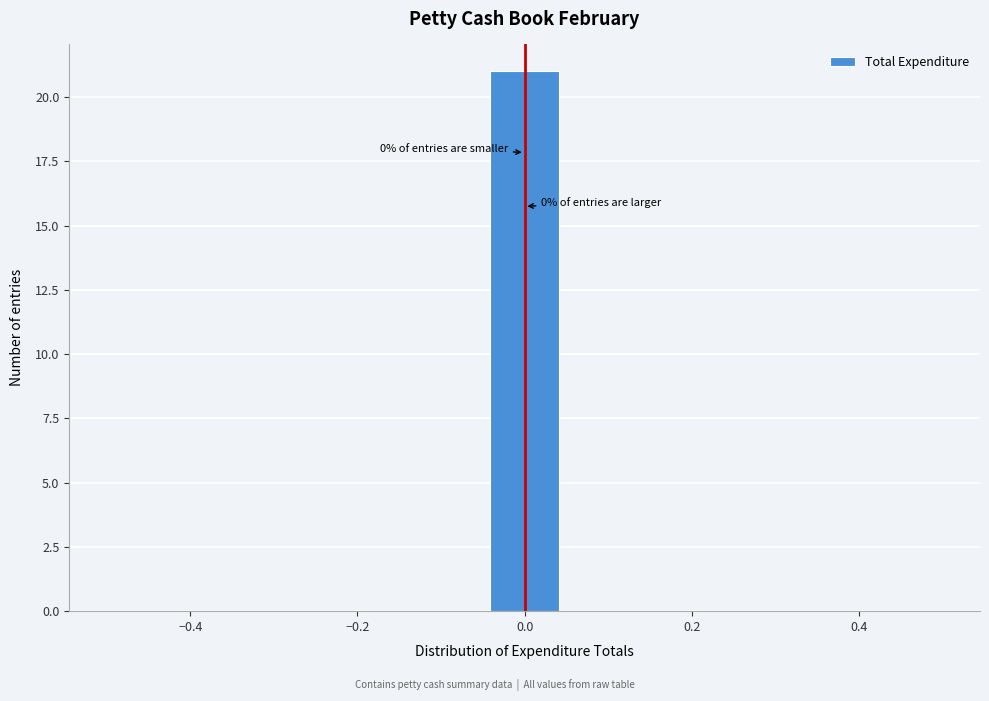

Over which range of the x-axis is the bar tallest?

-0.04 to 0.04